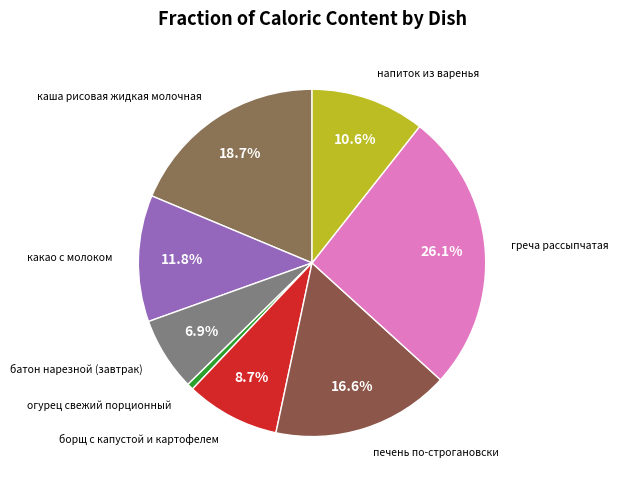

To the nearest percent, what is the difference between the largest and smallest slice percentages?

26%